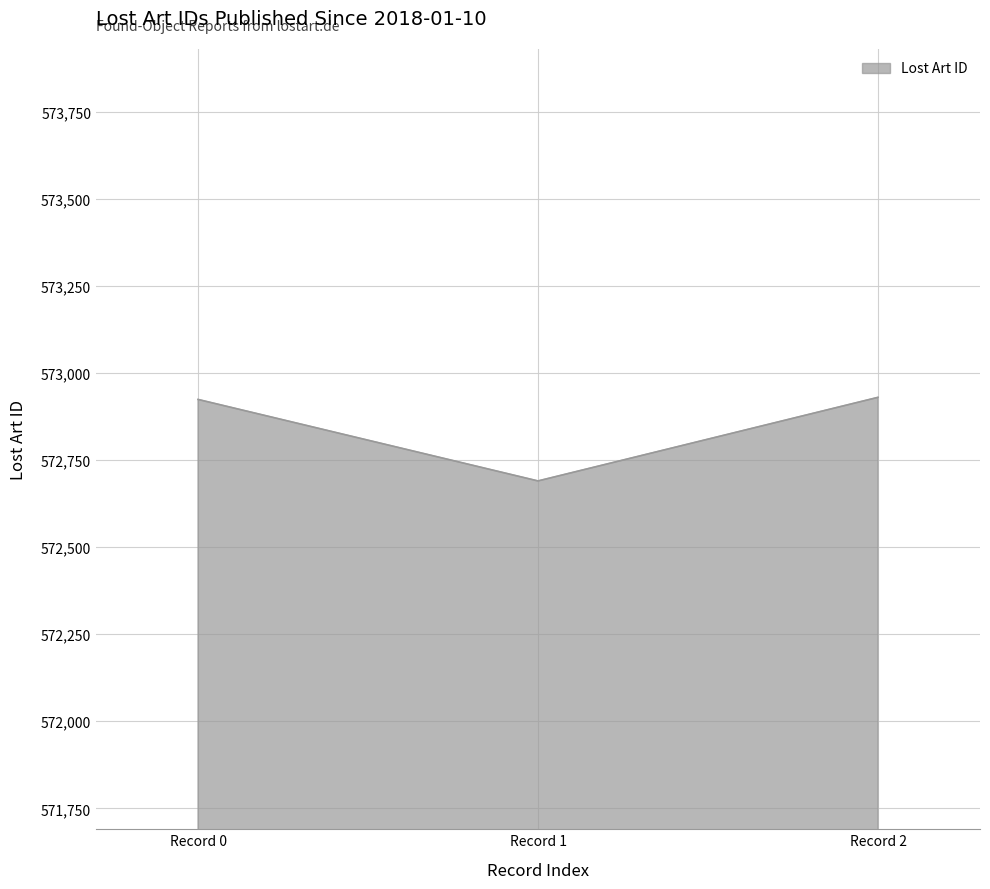

How many distinct data groups are displayed?

1